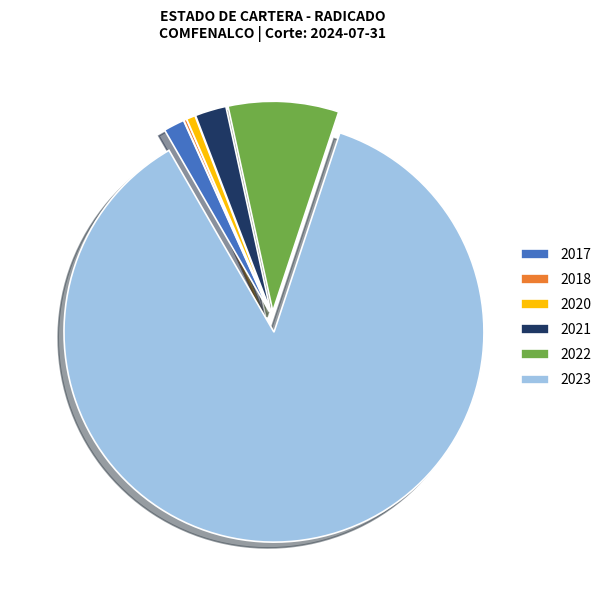

True or false: 2022 accounts for 1% of the total.

False